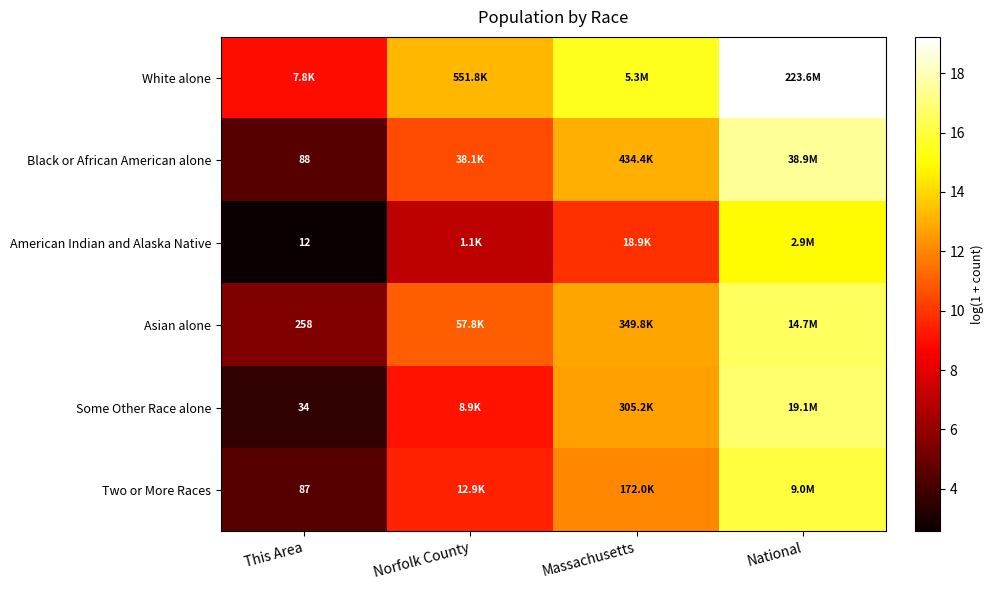

How many data points in Black or African American alone are less than 12?

2